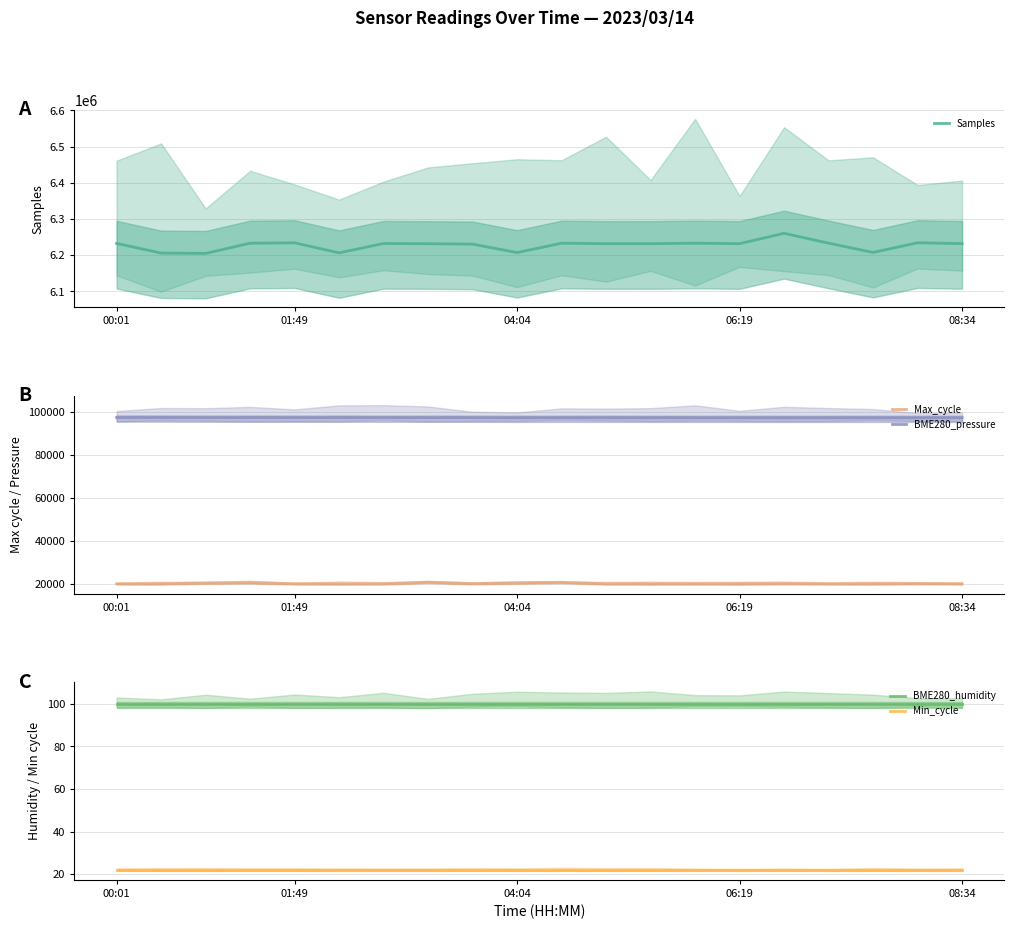

Reading left to right, transcribe all the data shown in this chart.

Samples: 6232708.0	6206051.0	6205118.0	6233250.0	6234295.0	6206624.0	6232511.0	6231844.0	6230771.0	6207350.0	6233262.0	6232031.0	6231943.0	6233327.0	6231991.0	6260578.0	6233459.0	6207758.0	6234487.0	6232147.0
Max_cycle: 19911.0	19917.0	20293.0	20455.0	19911.0	19917.0	19911.0	20635.0	19986.0	20326.0	20579.0	19911.0	19919.0	19911.0	19911.0	19993.0	19918.0	19911.0	20001.0	19918.0
BME280_pressure: 97490.1	97474.8	97457.3	97455.0	97450.7	97450.3	97435.1	97431.9	97426.3	97372.2	97407.7	97390.2	97383.2	97374.8	97372.8	97358.2	97356.1	97372.5	97369.9	97362.7
BME280_humidity: 100.0	100.0	100.0	100.0	100.0	100.0	100.0	100.0	100.0	100.0	100.0	100.0	100.0	100.0	100.0	100.0	100.0	100.0	100.0	100.0
Min_cycle: 22.0	22.0	22.0	22.0	22.0	22.0	22.0	22.0	22.0	22.0	22.0	22.0	22.0	22.0	22.0	22.0	22.0	22.0	22.0	22.0